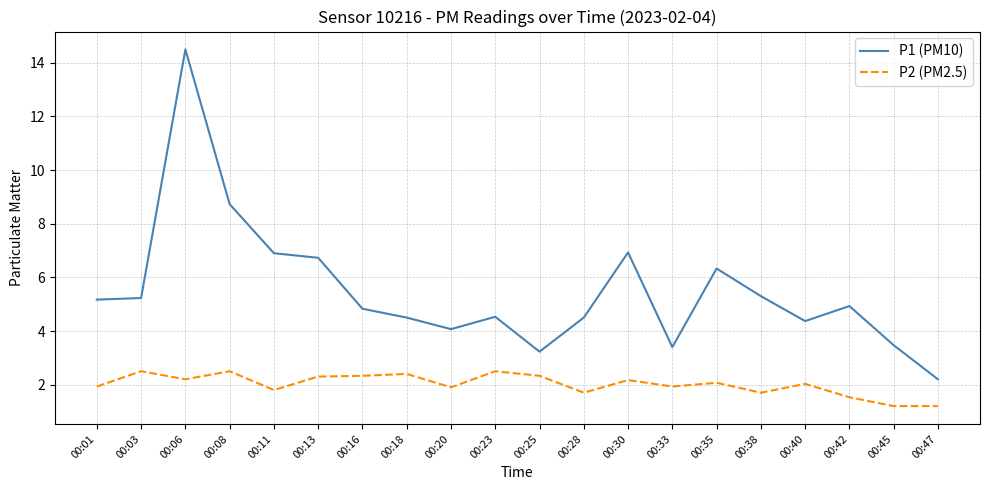

Which category has the highest value in the P1 (PM10) series?

00:06